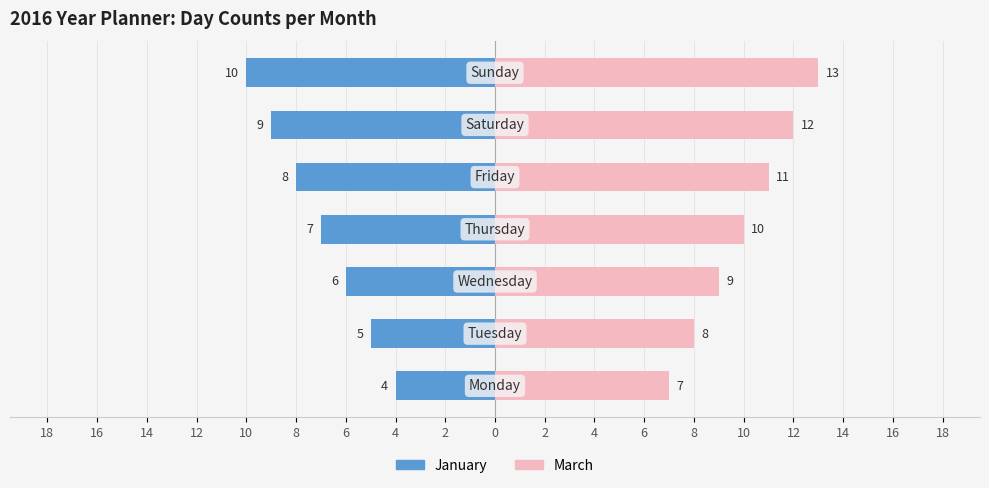

Rank the series by their maximum value, from lowest to highest.

January, March